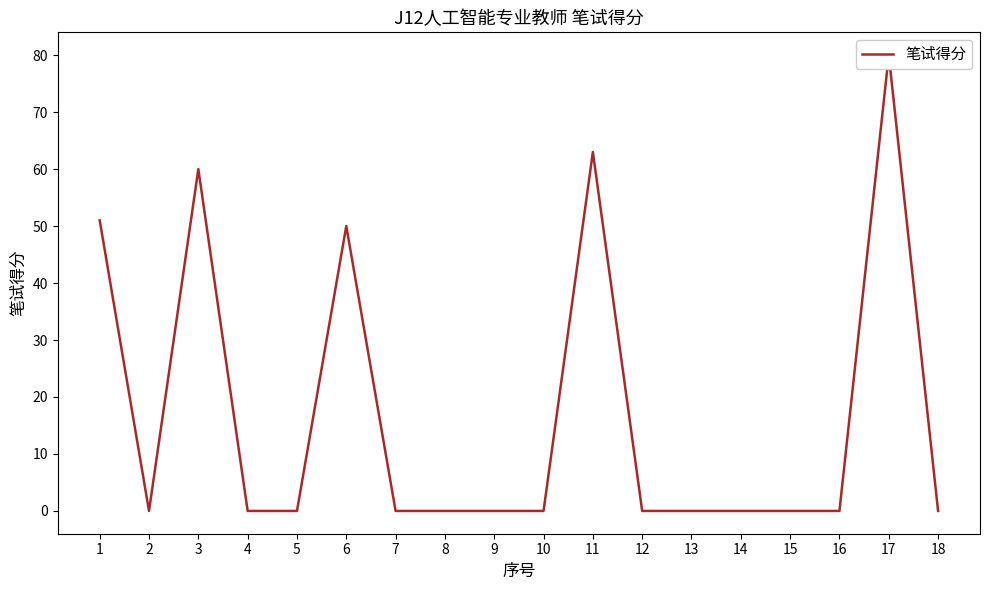

What is the difference between the second highest and second lowest values?

63